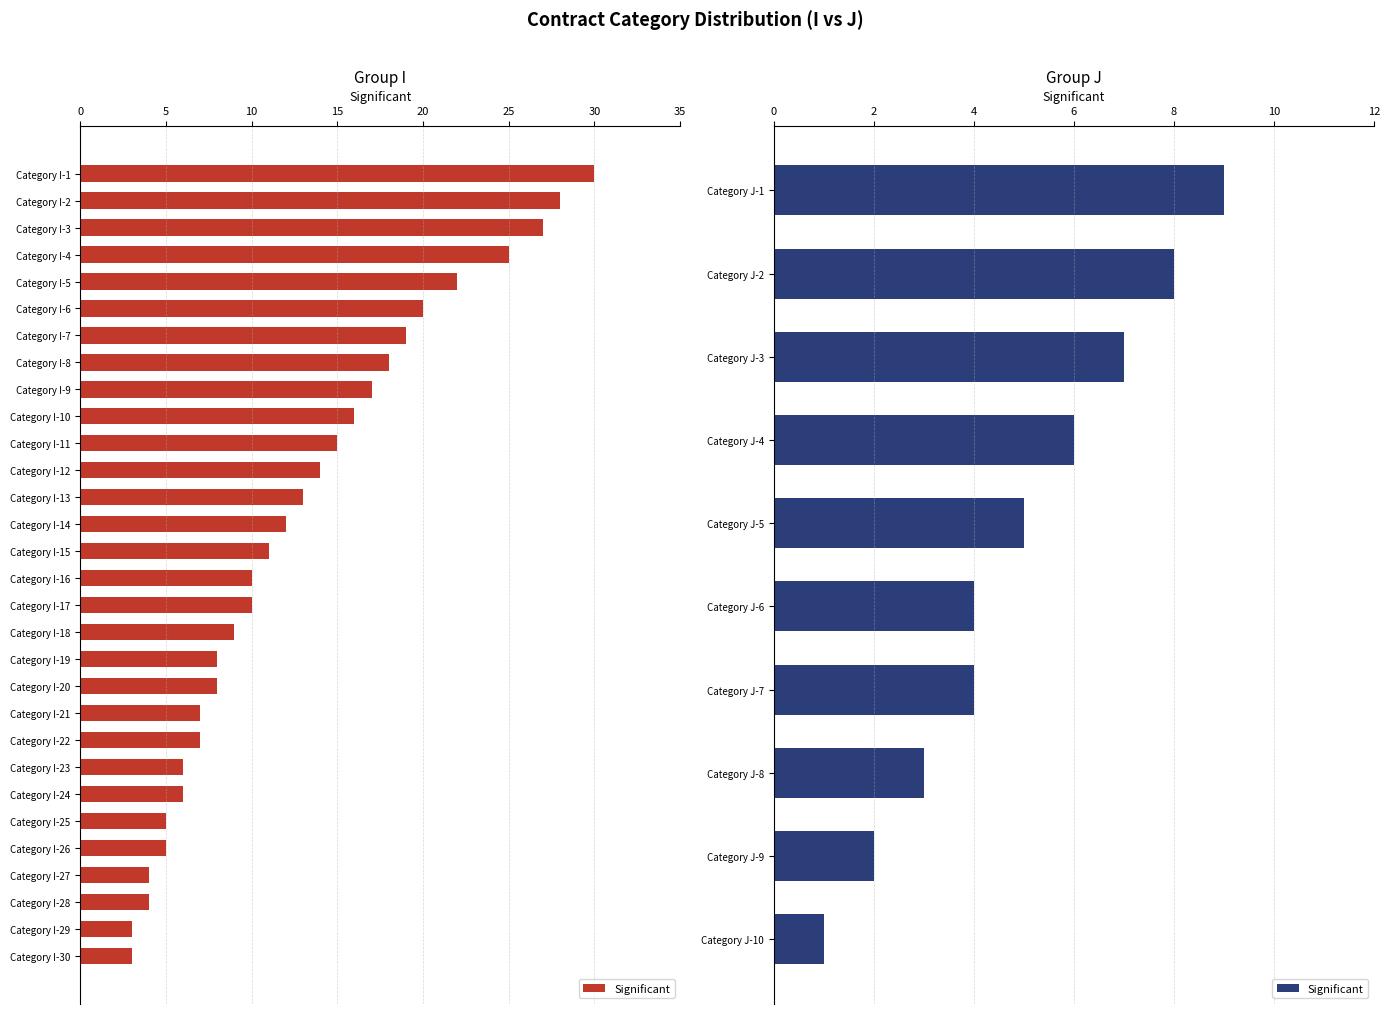

True or false: the data shows 10 at Category J-4.

False